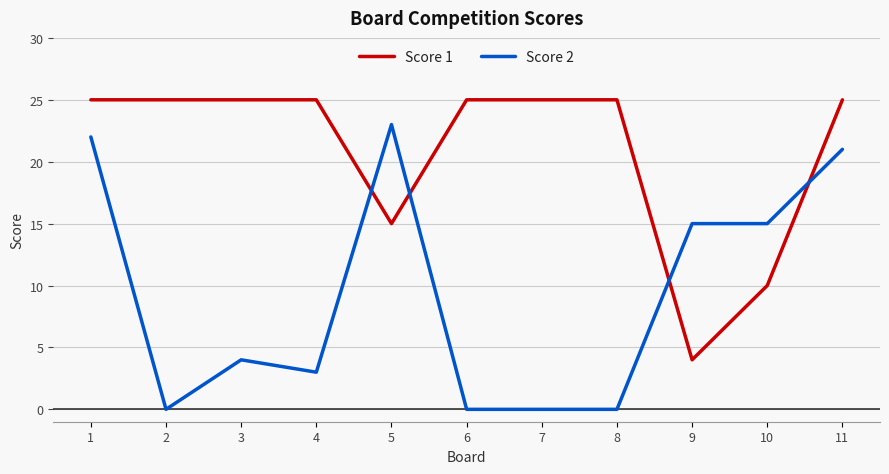

At 2, list the series in order from largest to smallest.

Score 1, Score 2